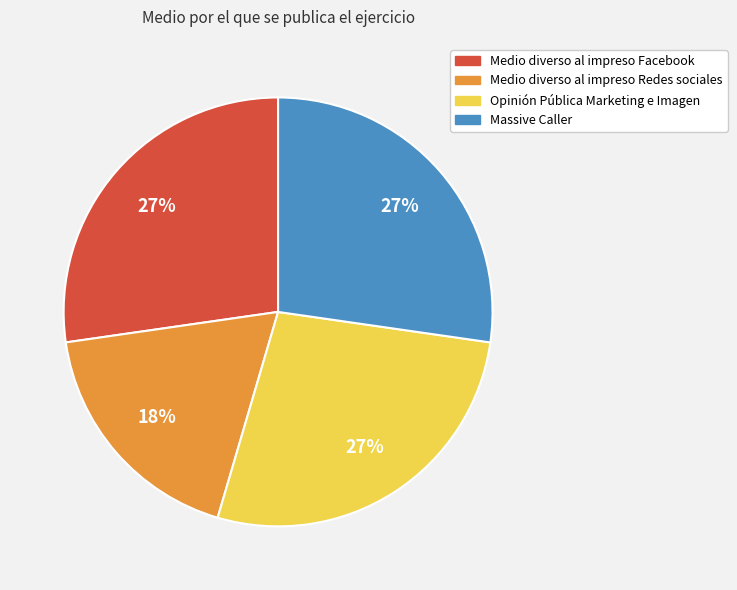

To the nearest percent, what is the combined percentage of Opinión Pública Marketing e Imagen and Massive Caller?

55%